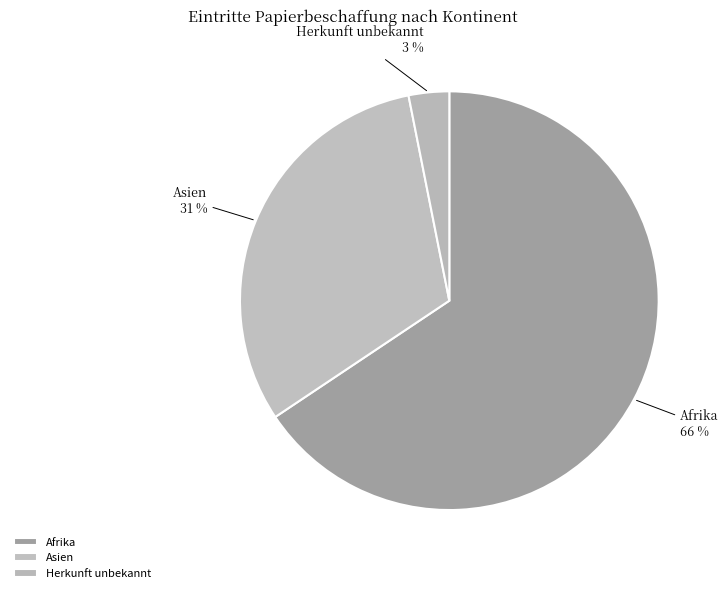

Combined, do Afrika and Asien account for over 50%?

Yes